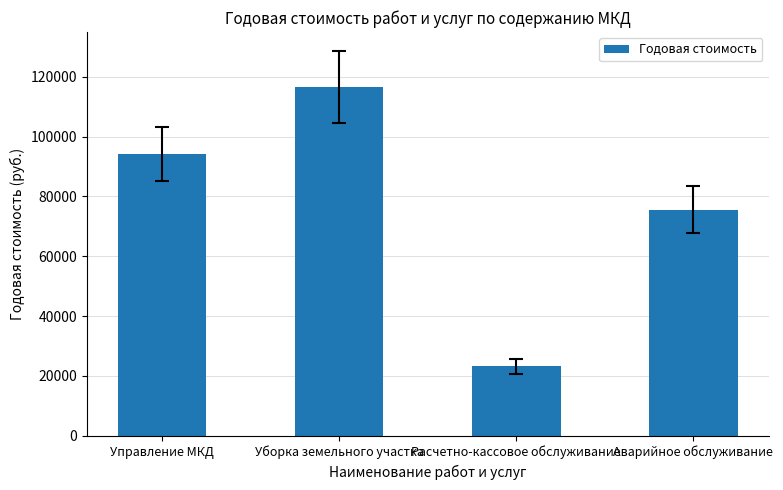

What is the difference between the maximum and second lowest values?

40893.4